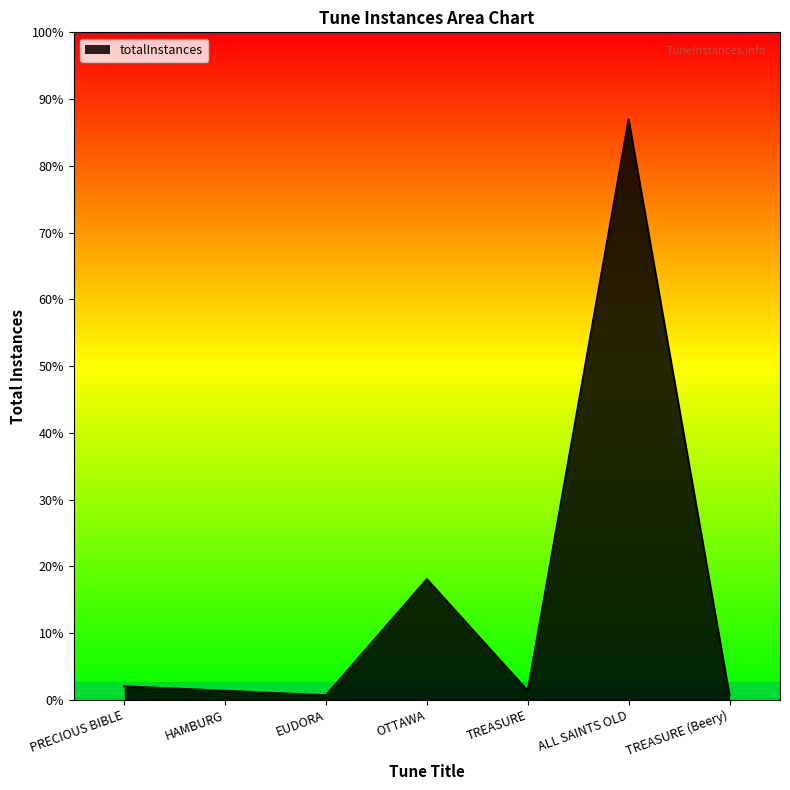

How many interior local valleys (lower than both neighbors) does the data have?

2